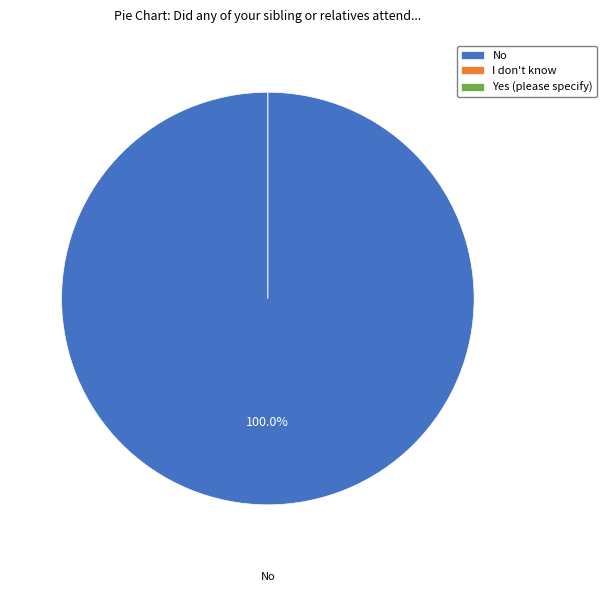

To the nearest percent, what is the difference between the No and Yes (please specify) slice percentages?

100%